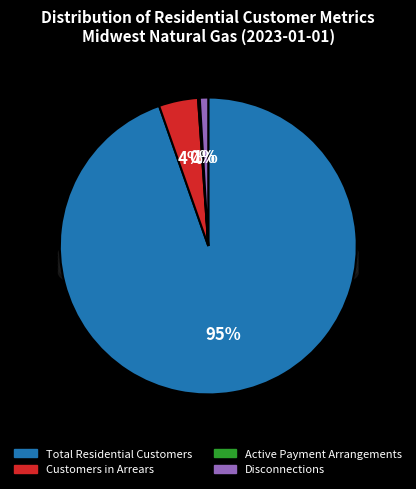

Which slice is the largest?

Total Residential Customers